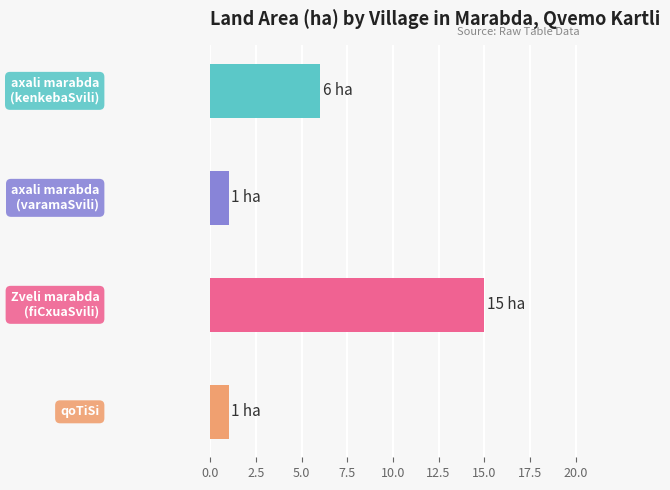

What is the smallest value displayed?

1